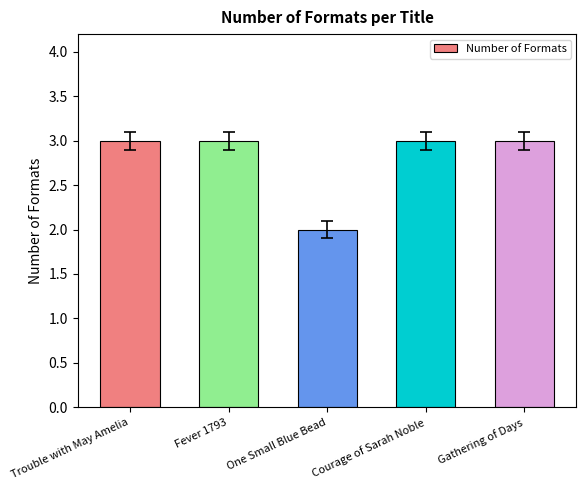

Approximately how many times larger is the value at Trouble with May Amelia compared to Courage of Sarah Noble?

1.0